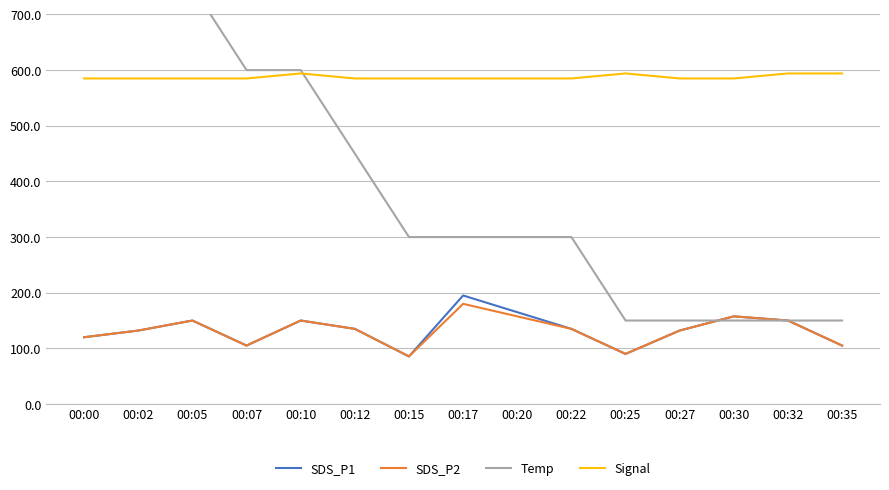

True or false: SDS_P2 has more than 0 interior local peaks.

True